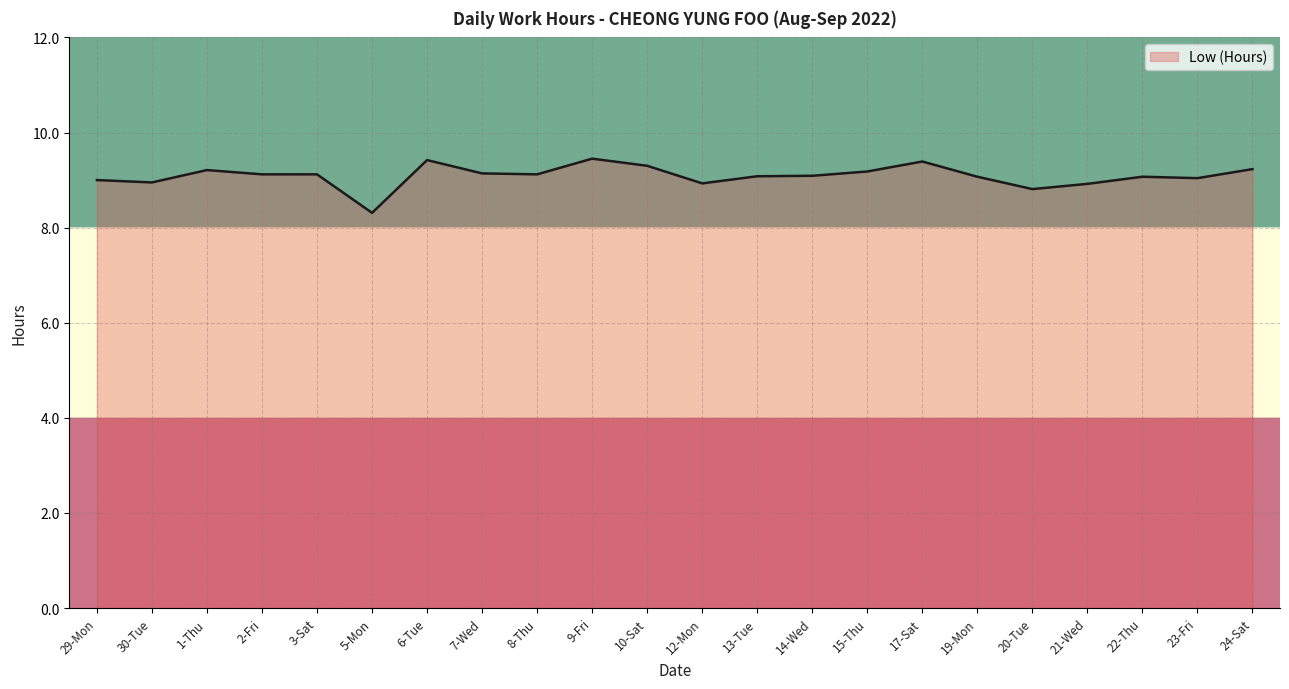

Which category has the lowest value across all series?

5-Mon